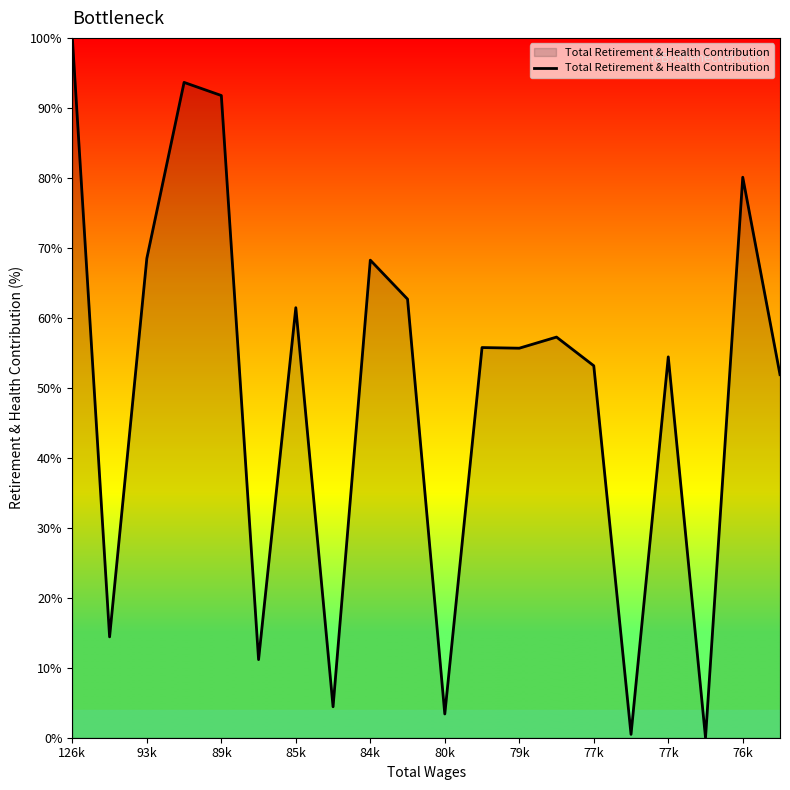

Count the number of categories in the chart.

20